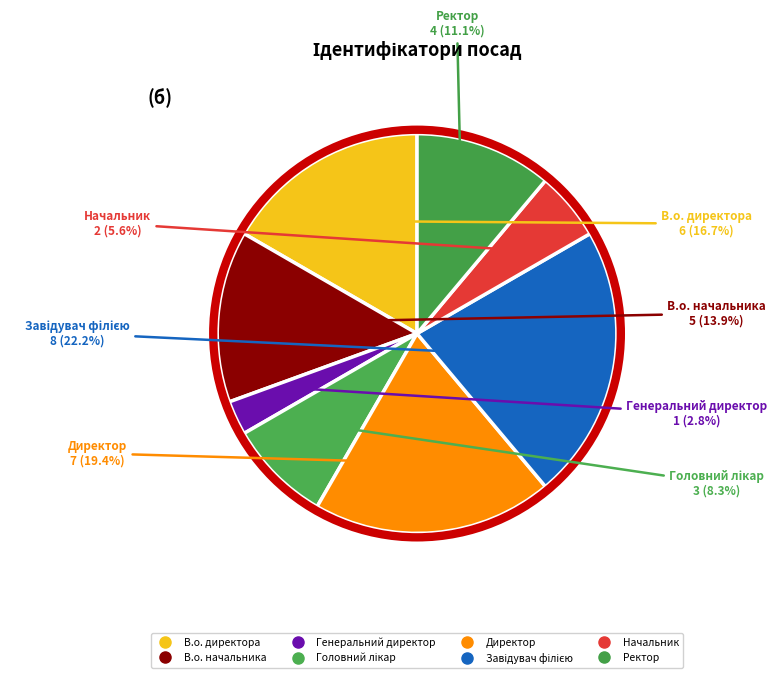

How many slices are in this pie chart?

8